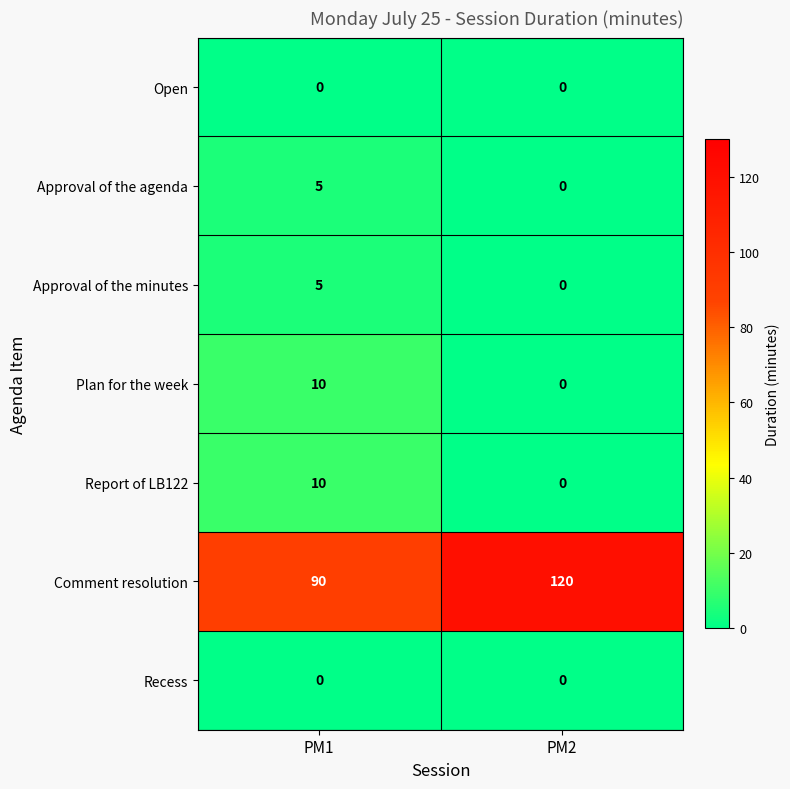

The value of Plan for the week at PM2 is 0. True or false?

True